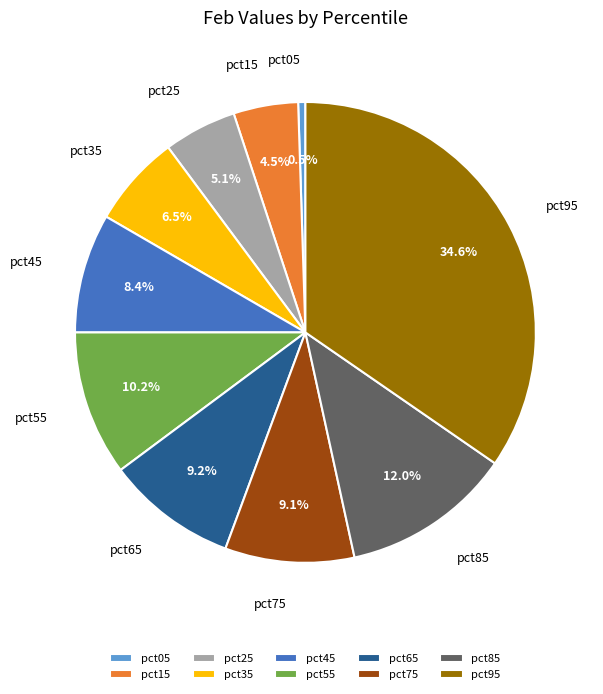

To the nearest percent, what is the difference between the largest and smallest slice percentages?

34%